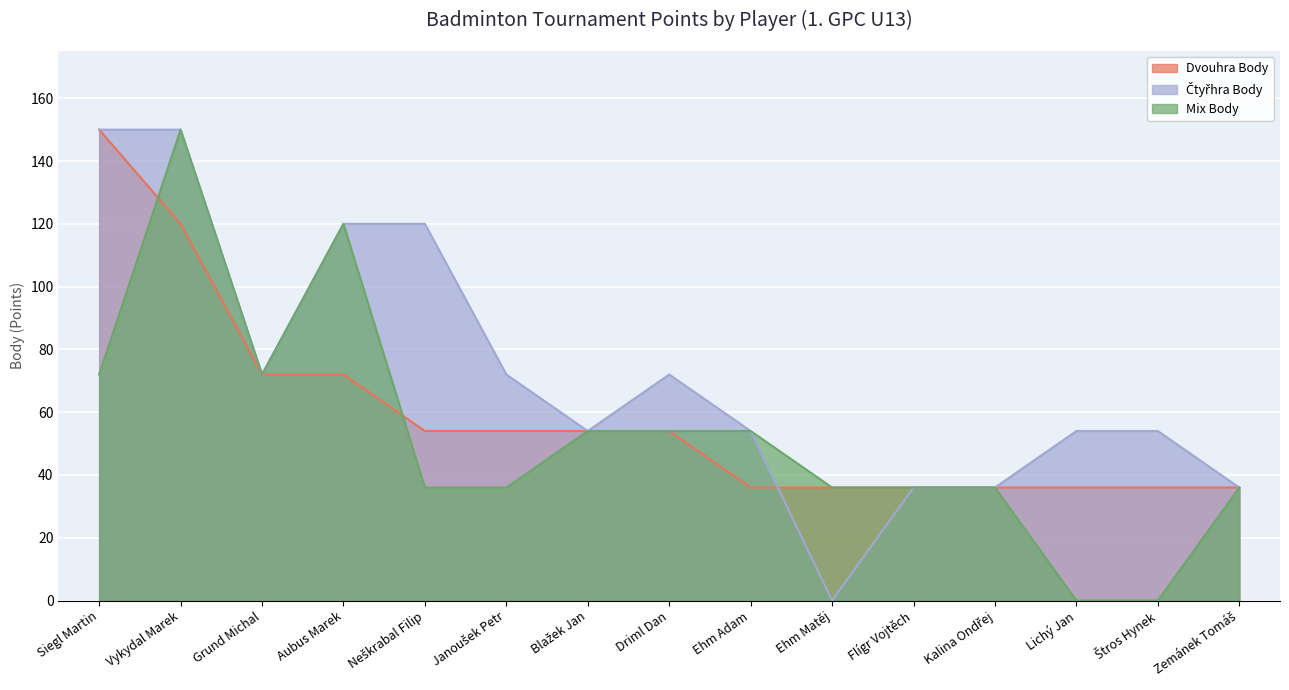

List the series in order of their overall mean, lowest first.

Mix Body, Dvouhra Body, Čtyřhra Body